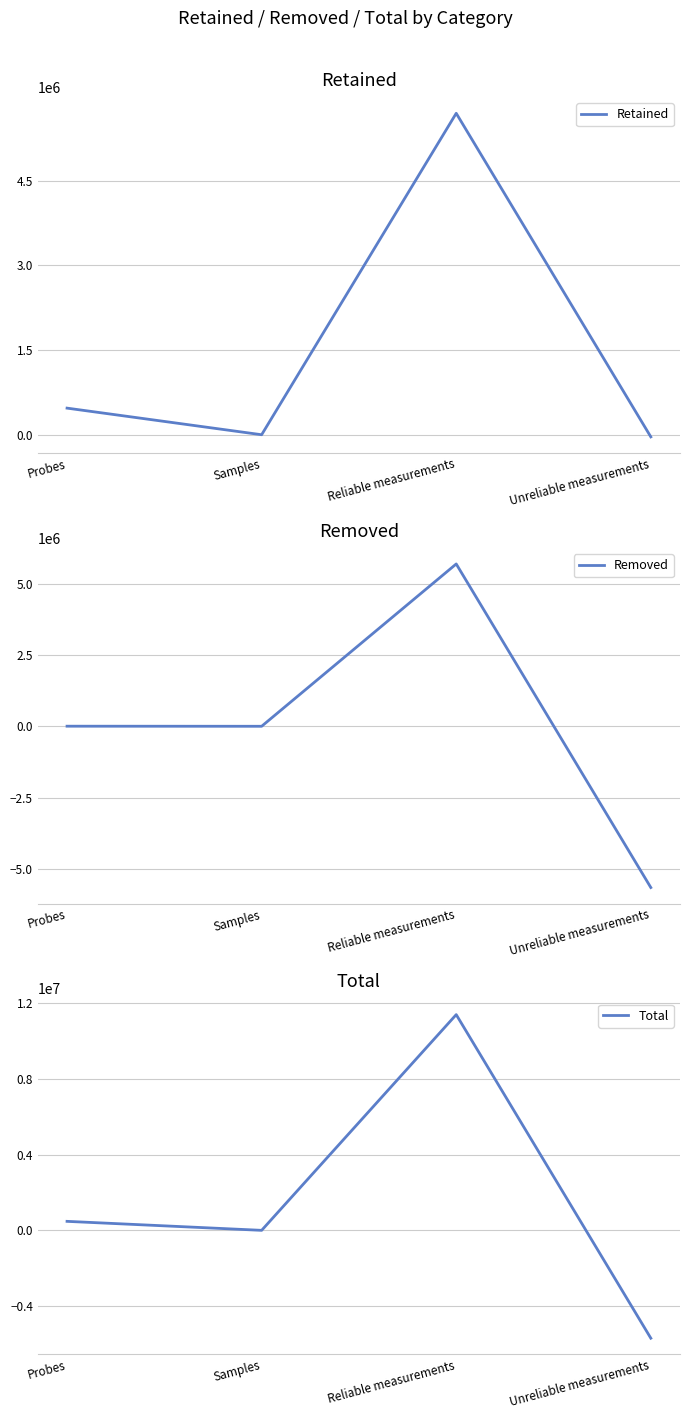

How many times do Total and Removed cross each other?

1